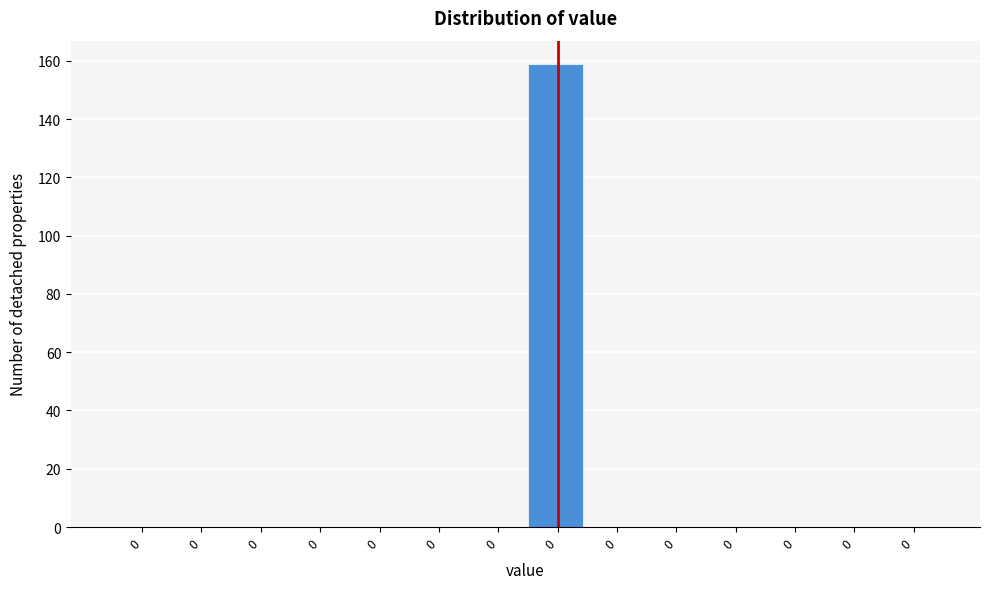

Count the number of data series in this chart.

1